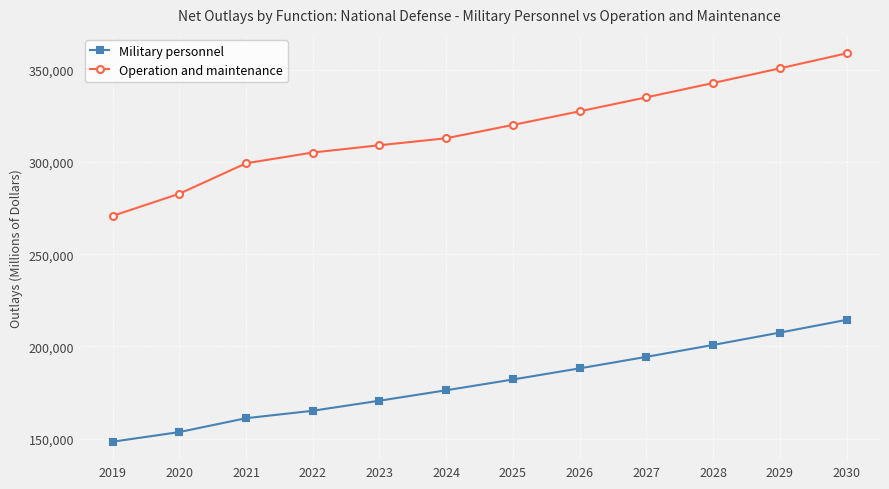

Reading right to left, extract all data points from this chart.

Military personnel: 214403	207490	200808	194356	188119	182085	176243	170588	165137	161097	153579	148358
Operation and maintenance: 358837	350690	342739	334980	327416	320031	312809	309018	305076	299241	282727	270719